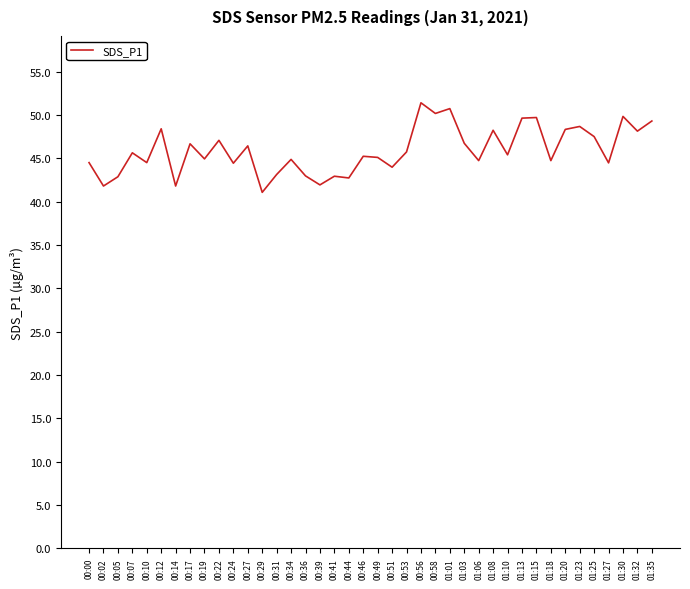

How many categories are shown in the chart?

40